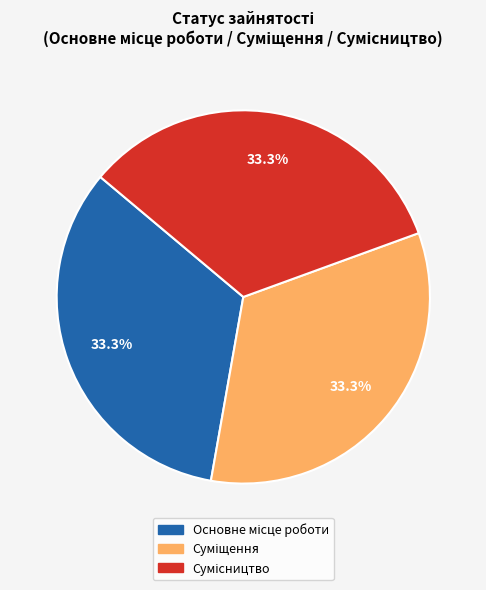

Is there a majority slice in this chart?

No